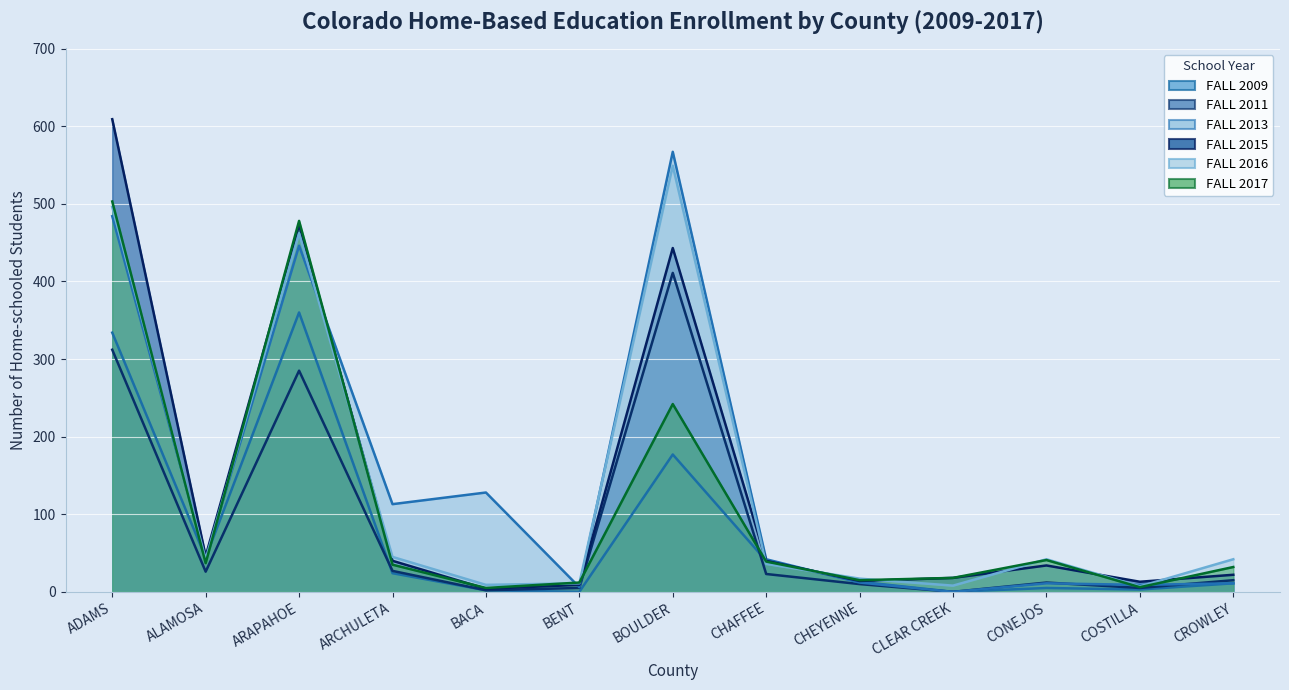

Which series has the widest spread of values?

FALL 2015